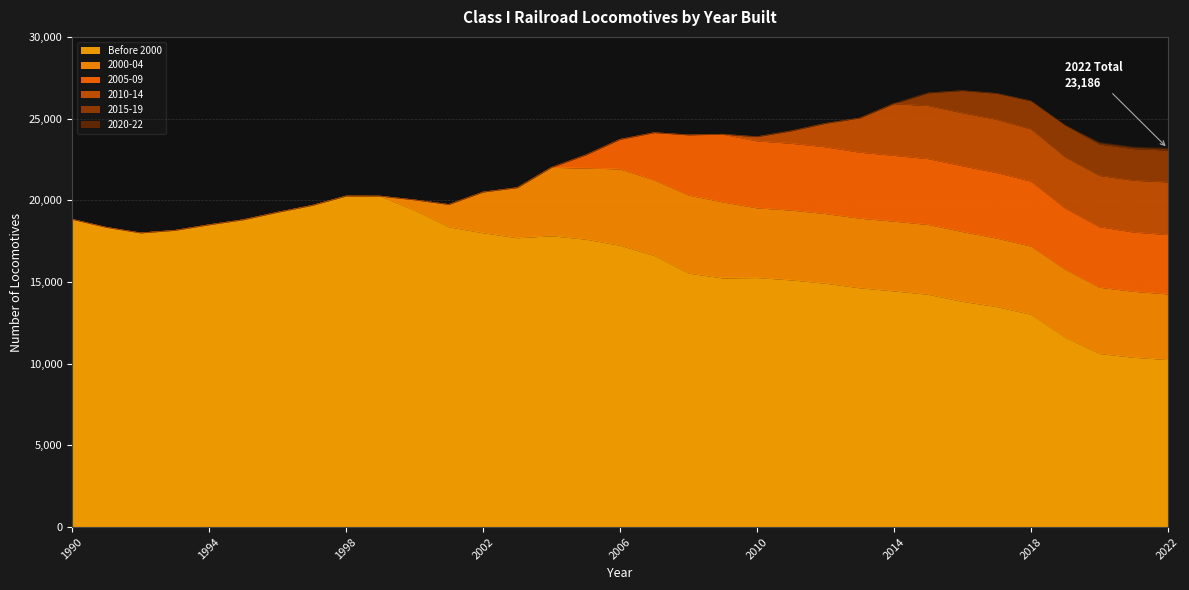

Reading left to right, what are all the values shown in this chart?

Before 2000: 1990=18835	1991=18344	1992=18004	1993=18161	1994=18505	1995=18812	1996=19269	1997=19684	1998=20261	1999=20256	2000=19393	2001=18374	2002=18014	2003=17708	2004=17827	2005=17622	2006=17247	2007=16620	2008=15541	2009=15249	2010=15271	2011=15130	2012=14924	2013=14646	2014=14454	2015=14247	2016=13814	2017=13497	2018=13023	2019=11622	2020=10624	2021=10390	2022=10254
2000-04: 1990=0	1991=0	1992=0	1993=0	1994=0	1995=0	1996=0	1997=0	1998=0	1999=0	2000=635	2001=1371	2002=2492	2003=3066	2004=4188	2005=4350	2006=4673	2007=4618	2008=4777	2009=4650	2010=4265	2011=4268	2012=4262	2013=4258	2014=4267	2015=4272	2016=4271	2017=4190	2018=4171	2019=4150	2020=4053	2021=4038	2022=4016
2005-09: 1990=0	1991=0	1992=0	1993=0	1994=0	1995=0	1996=0	1997=0	1998=0	1999=0	2000=0	2001=0	2002=0	2003=0	2004=0	2005=807	2006=1812	2007=2905	2008=3685	2009=4146	2010=4098	2011=4091	2012=4087	2013=4039	2014=4028	2015=4030	2016=4024	2017=4006	2018=3976	2019=3741	2020=3703	2021=3627	2022=3630
2010-14: 1990=0	1991=0	1992=0	1993=0	1994=0	1995=0	1996=0	1997=0	1998=0	1999=0	2000=0	2001=0	2002=0	2003=0	2004=0	2005=0	2006=0	2007=0	2008=0	2009=0	2010=259	2011=759	2012=1437	2013=2090	2014=3167	2015=3248	2016=3247	2017=3259	2018=3194	2019=3134	2020=3138	2021=3168	2022=3223
2015-19: 1990=0	1991=0	1992=0	1993=0	1994=0	1995=0	1996=0	1997=0	1998=0	1999=0	2000=0	2001=0	2002=0	2003=0	2004=0	2005=0	2006=0	2007=0	2008=0	2009=0	2010=0	2011=0	2012=0	2013=0	2014=0	2015=777	2016=1360	2017=1595	2018=1722	2019=1950	2020=1921	2021=1936	2022=1947
2020-22: 1990=0	1991=0	1992=0	1993=0	1994=0	1995=0	1996=0	1997=0	1998=0	1999=0	2000=0	2001=0	2002=0	2003=0	2004=0	2005=0	2006=0	2007=0	2008=0	2009=0	2010=0	2011=0	2012=0	2013=0	2014=0	2015=0	2016=0	2017=0	2018=0	2019=0	2020=105	2021=105	2022=116